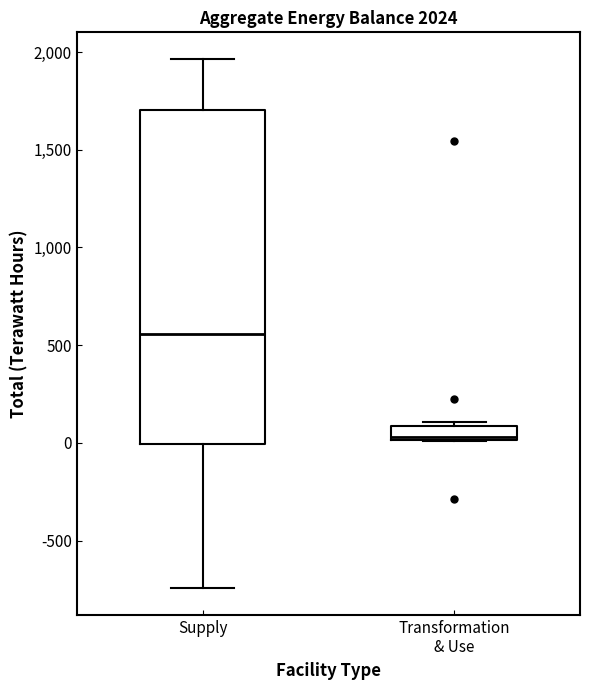

Comparing the boxes themselves (not the whiskers), which one is the tallest?

Supply